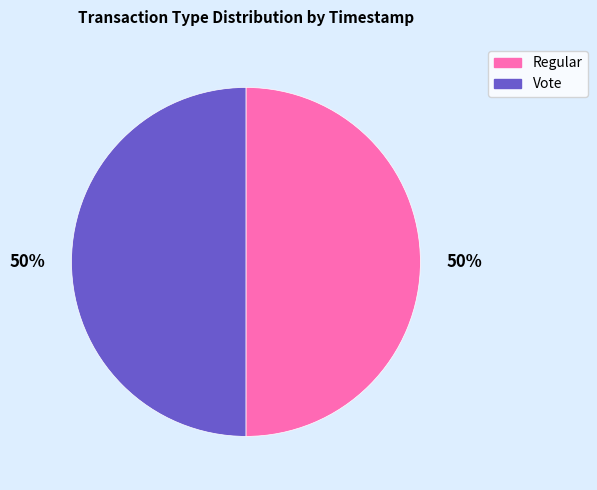

To the nearest percent, what is the average slice percentage?

50%